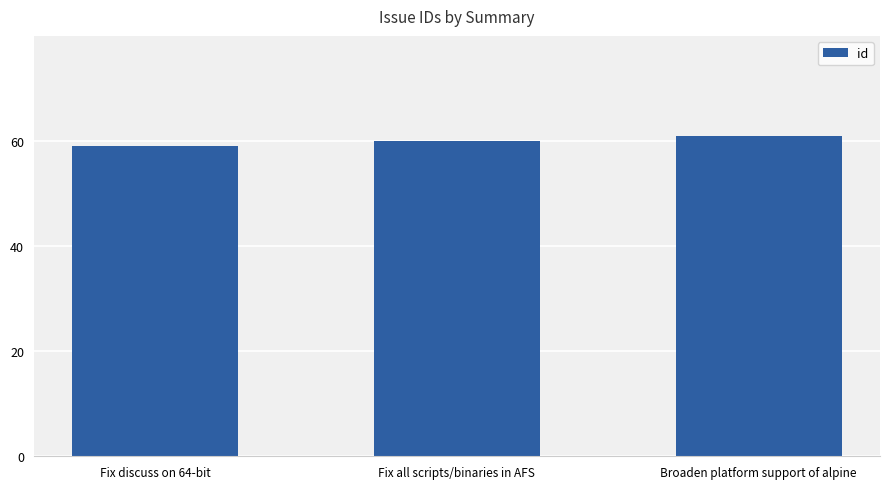

Is it true that the value at Broaden platform support of alpine is 14?

False